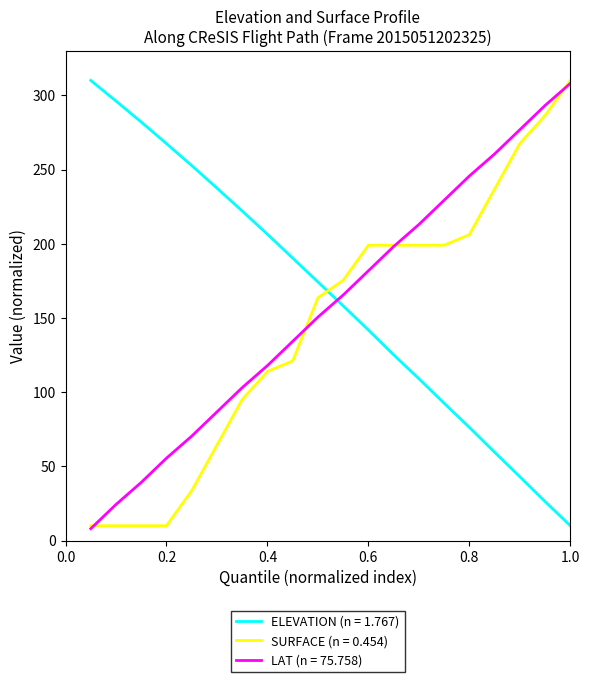

After their last crossing, which series has the higher values: SURFACE (n = 0.454) or ELEVATION (n = 1.767)?

SURFACE (n = 0.454)